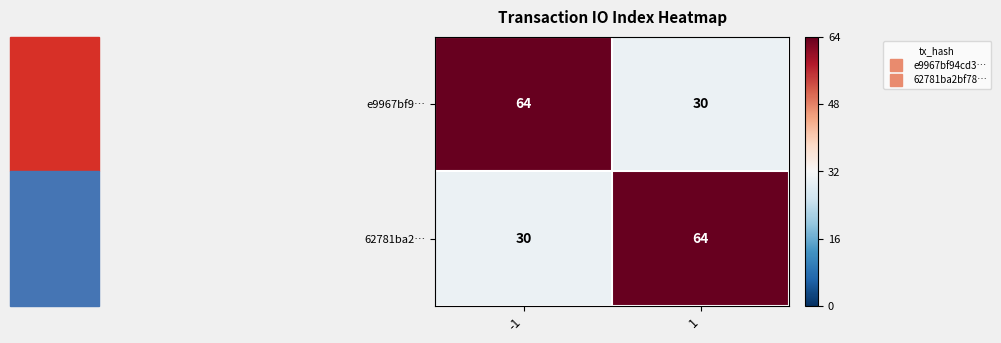

What is the highest value of the e9967bf9… series?

64